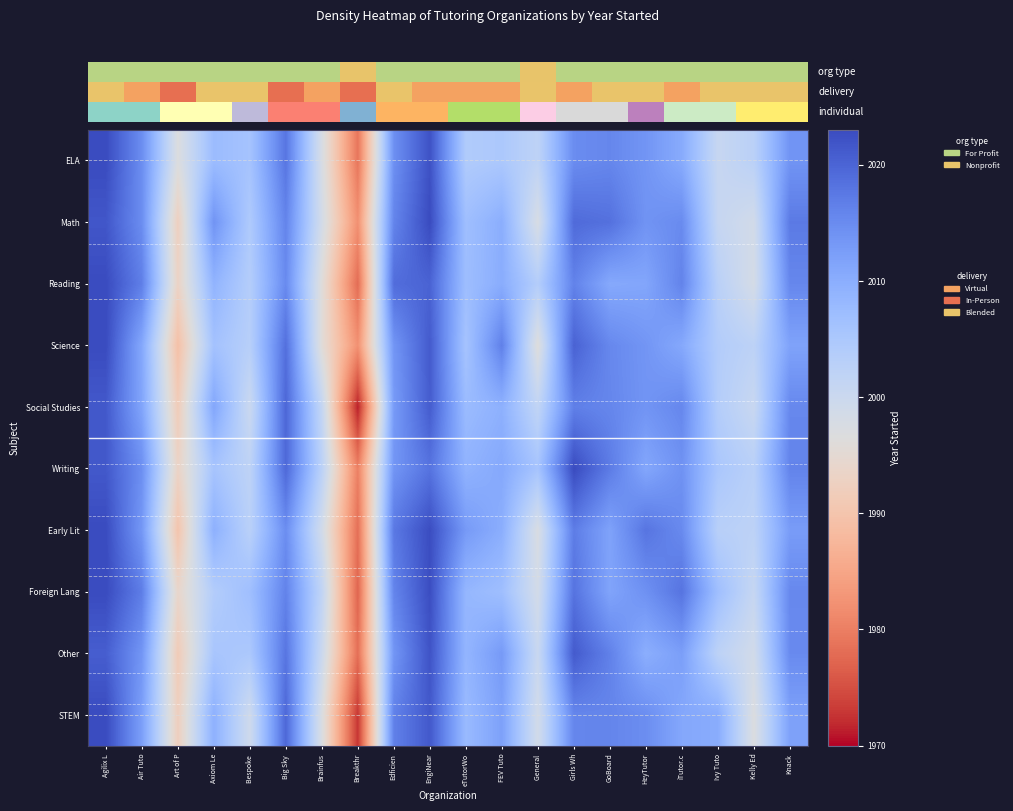

How many categories are shown in the chart?

20